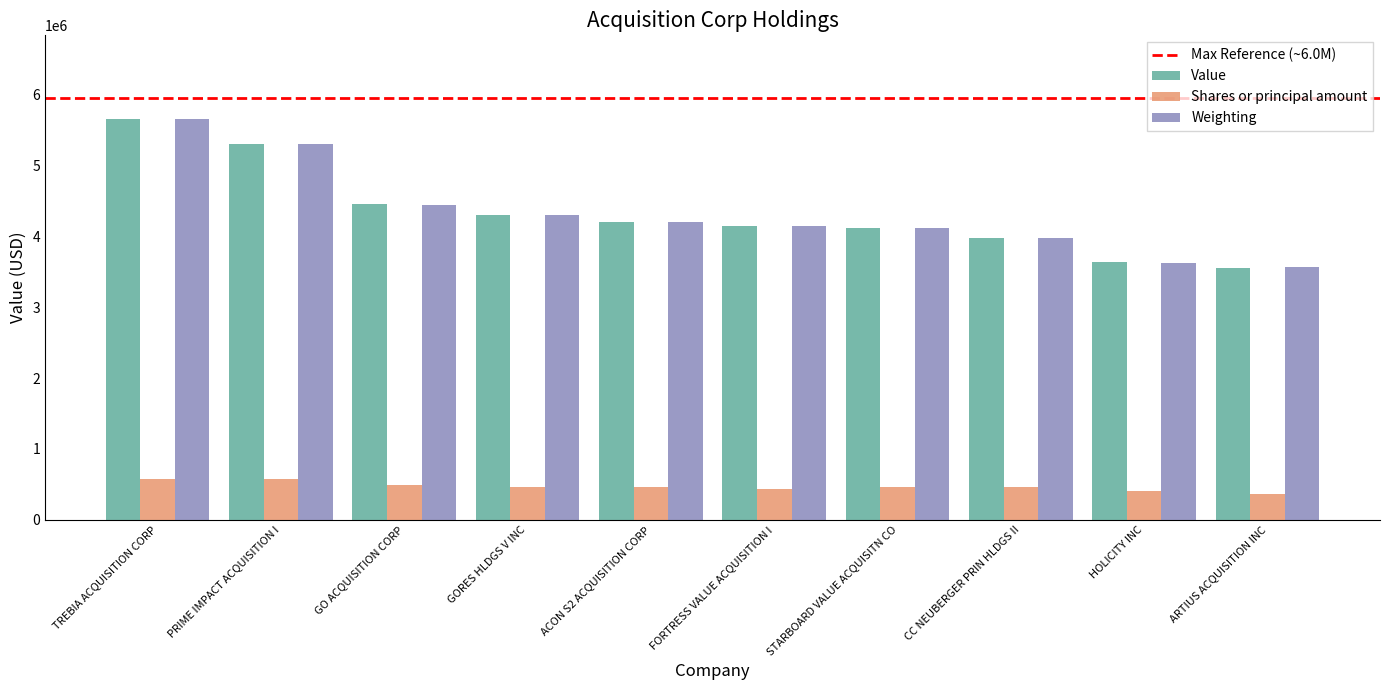

True or false: Weighting has a value of 3630668.5 at HOLICITY INC.

True